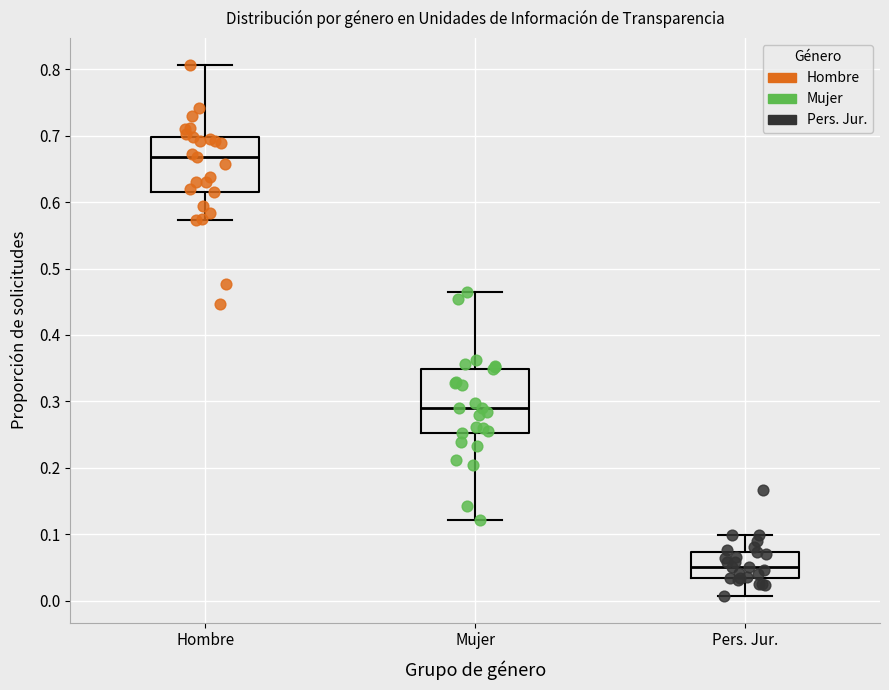

Which box is the tallest, from its lower edge to its upper edge?

Mujer